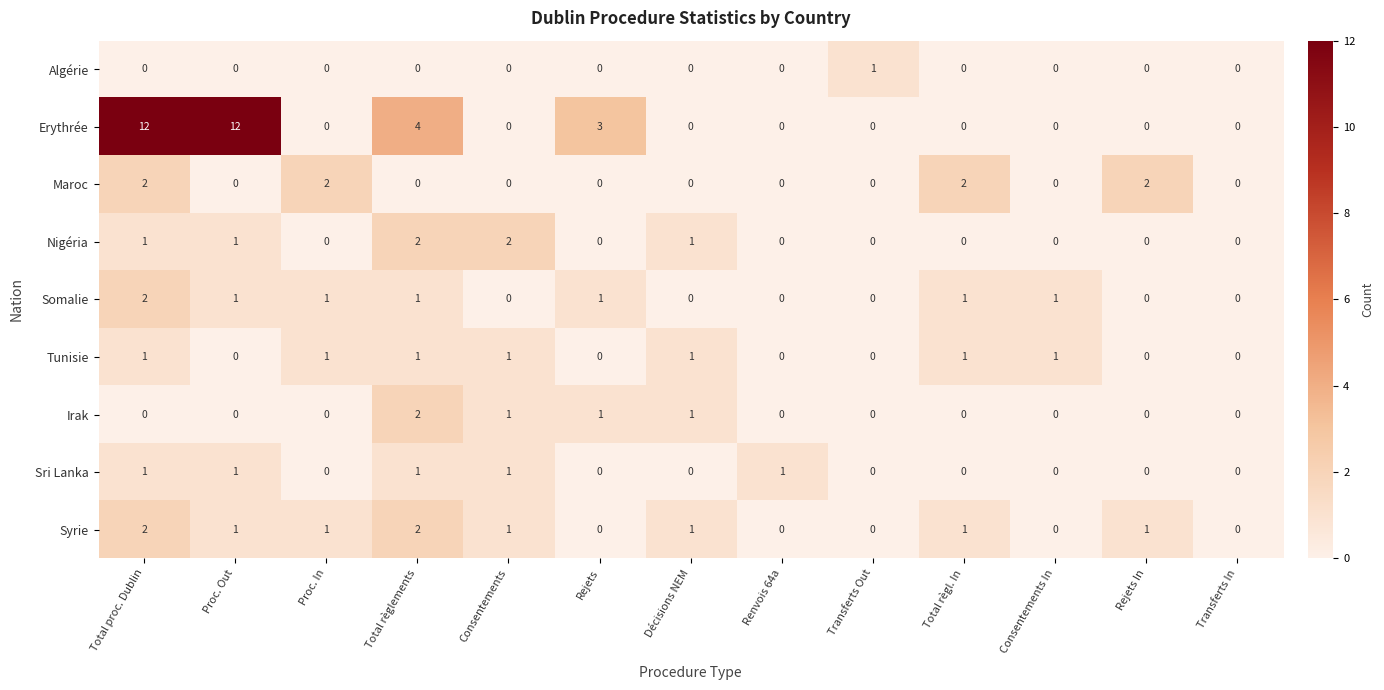

What is the greatest value displayed?

12